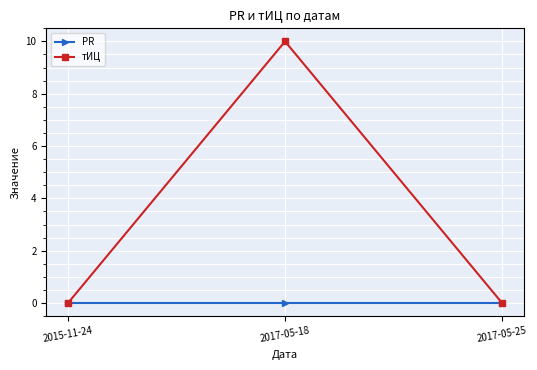

What is the total value across all series at 2017-05-18?

10